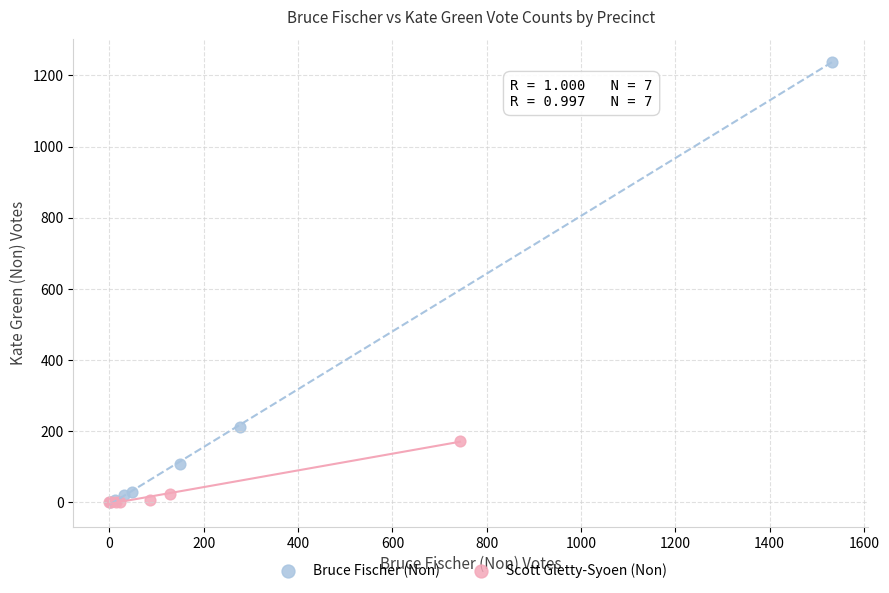

Which series has the widest spread of Y values?

Bruce Fischer (Non)